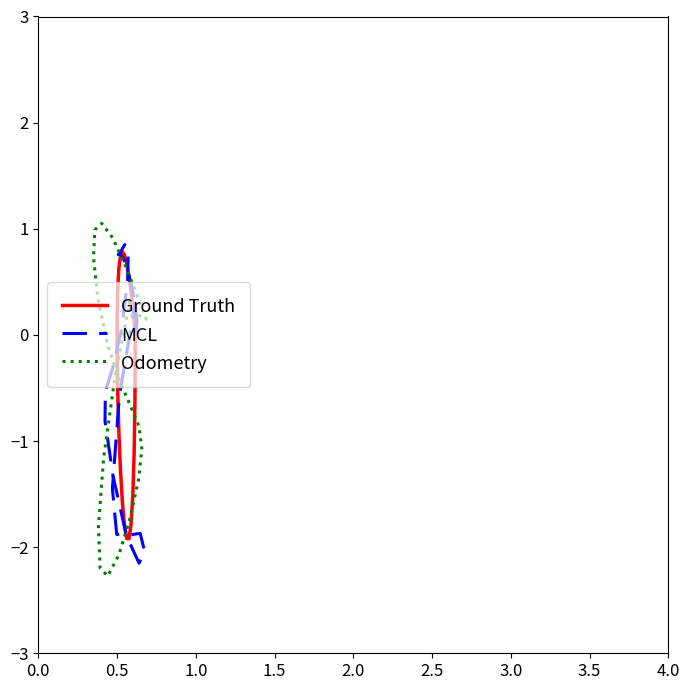

How many interior local peaks does the Odometry series have?

3